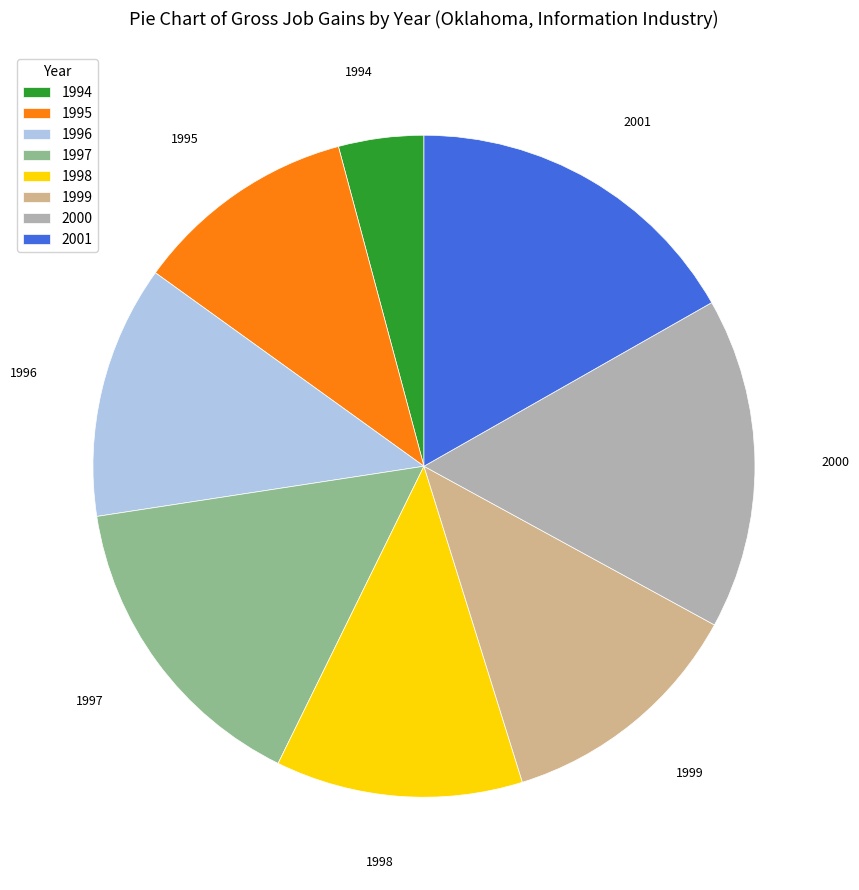

The 2000 slice represents 16% of the pie. True or false?

True